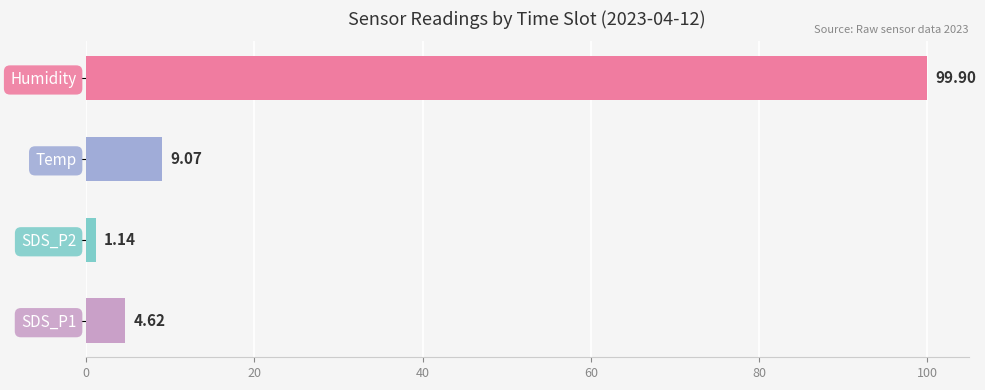

What are all the series names shown in the legend?

SDS_P1, SDS_P2, Temp, Humidity